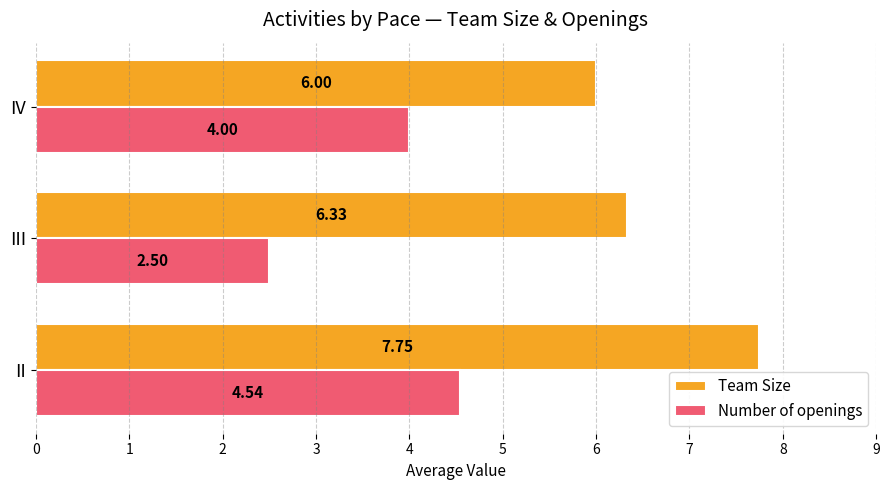

Rank the categories by Team Size value from lowest to highest.

IV, III, II